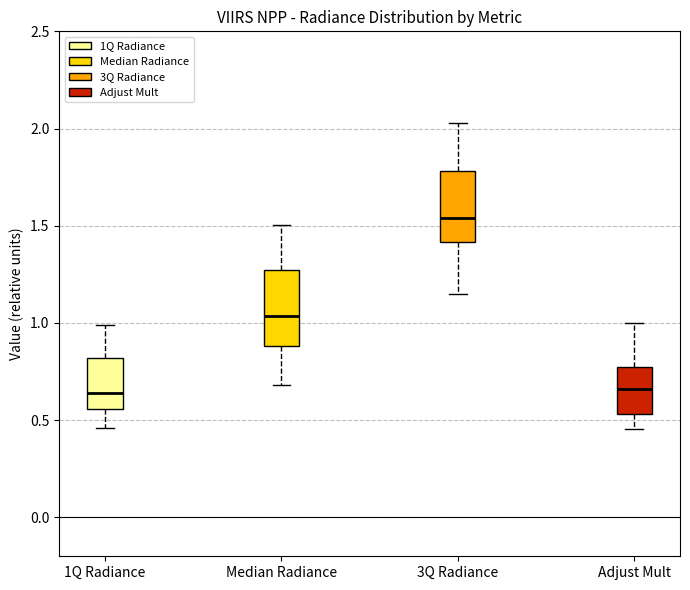

Reading left to right, transcribe this box plot: for each box, give where its median line is, the range the box spans, and where its two whiskers end, as read against the y-axis. The values are not printed on the chart, so give them approximately, as read against the axis.

1Q Radiance: median 0.65, box 0.55 to 0.80, whiskers 0.45 to 1.00
Median Radiance: median 1.05, box 0.90 to 1.25, whiskers 0.70 to 1.50
3Q Radiance: median 1.55, box 1.40 to 1.80, whiskers 1.15 to 2.05
Adjust Mult: median 0.65, box 0.55 to 0.75, whiskers 0.45 to 1.00